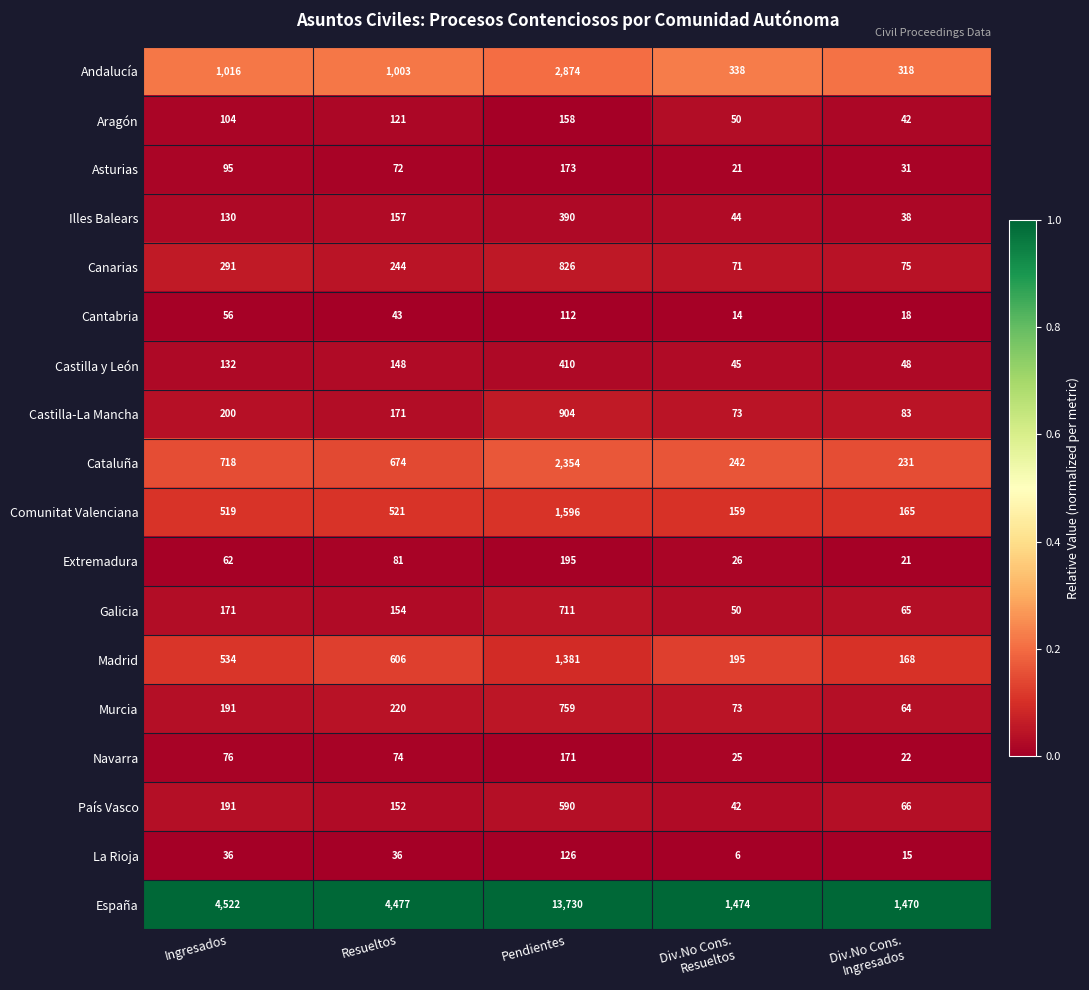

Rank the series at Resueltos from lowest to highest value.

La Rioja, Cantabria, Asturias, Navarra, Extremadura, Aragón, Castilla y León, País Vasco, Galicia, Illes Balears, Castilla-La Mancha, Murcia, Canarias, Comunitat Valenciana, Madrid, Cataluña, Andalucía, España